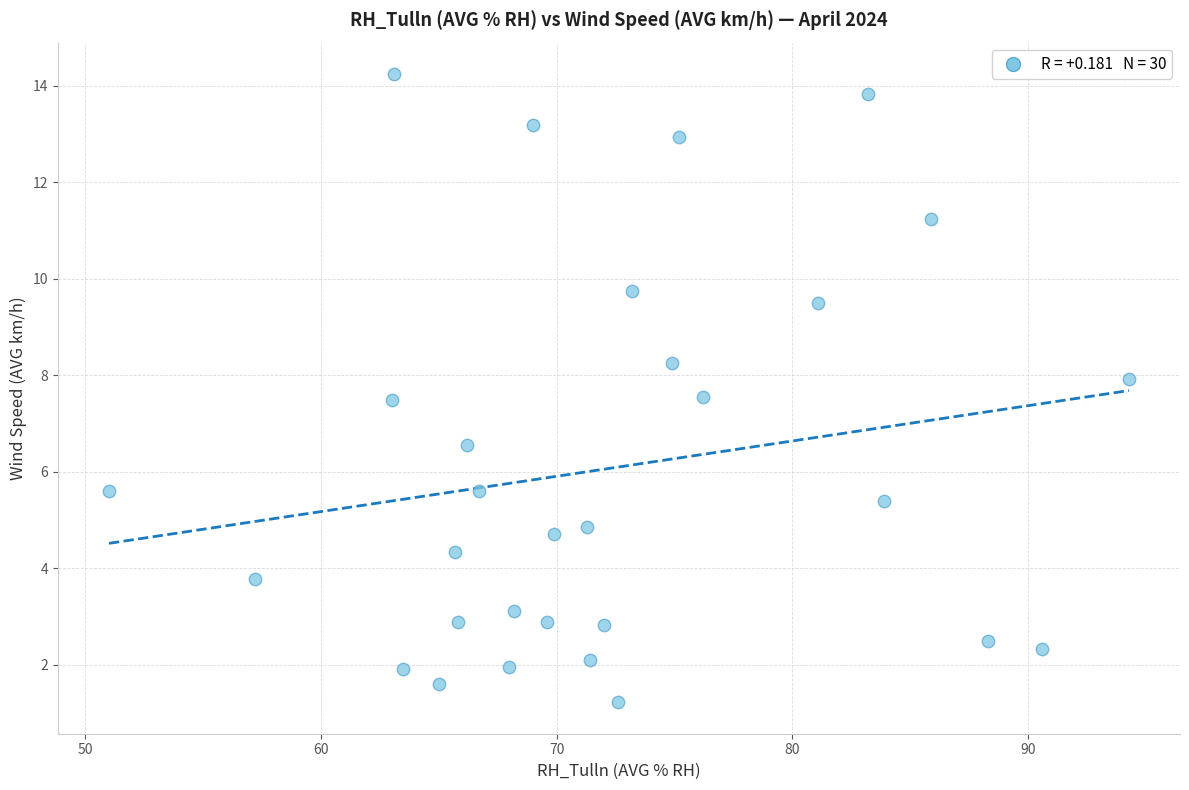

What is the range of Y values (max minus min)?

13.0